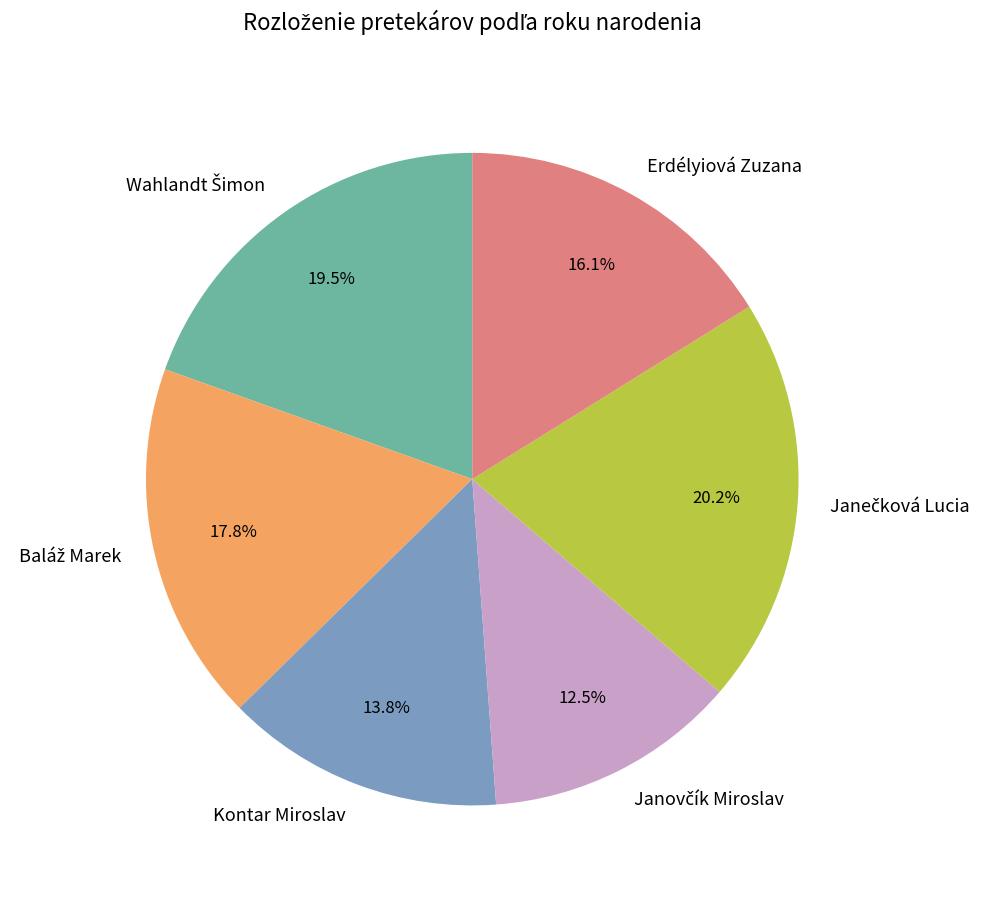

Is there any slice that represents more than half of the pie?

No